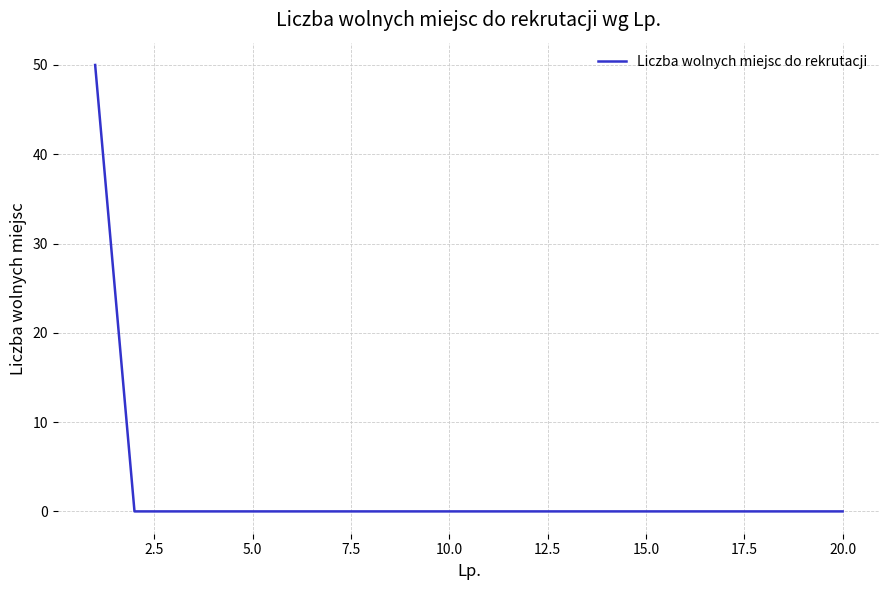

What is the maximum value shown in the chart?

50